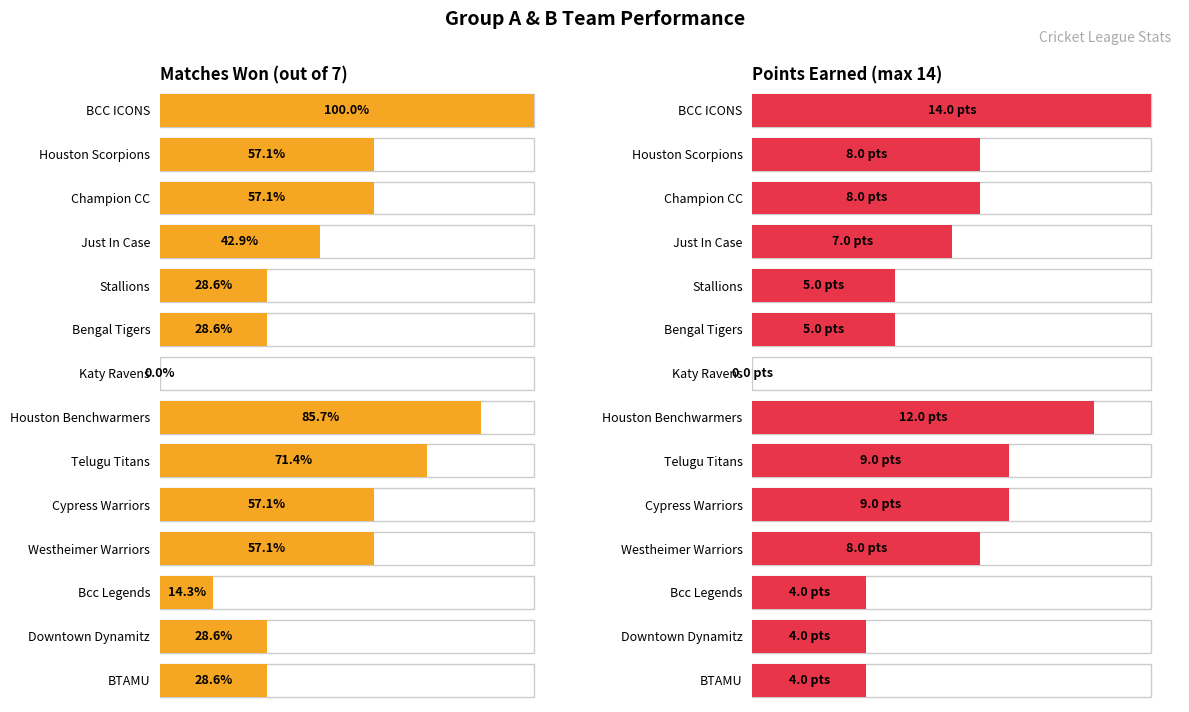

Between BTAMU and Cypress Warriors, which is larger?

Cypress Warriors